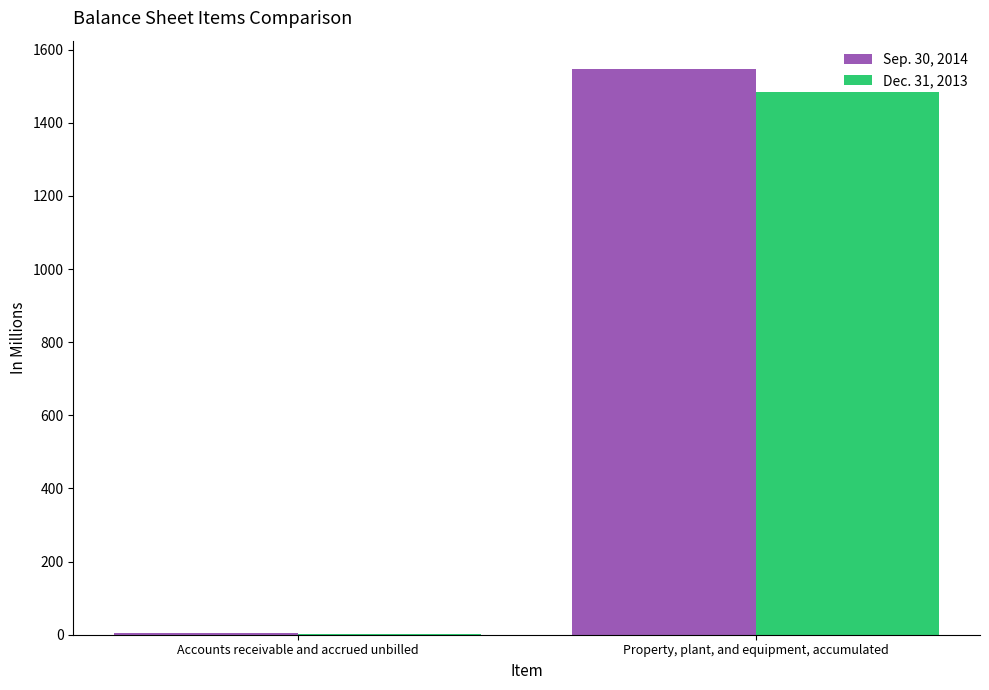

Reading left to right, list all the values displayed in this chart.

Sep. 30, 2014: Accounts receivable and accrued unbilled=3.8	Property, plant, and equipment, accumulated=1547.4
Dec. 31, 2013: Accounts receivable and accrued unbilled=2.5	Property, plant, and equipment, accumulated=1483.1